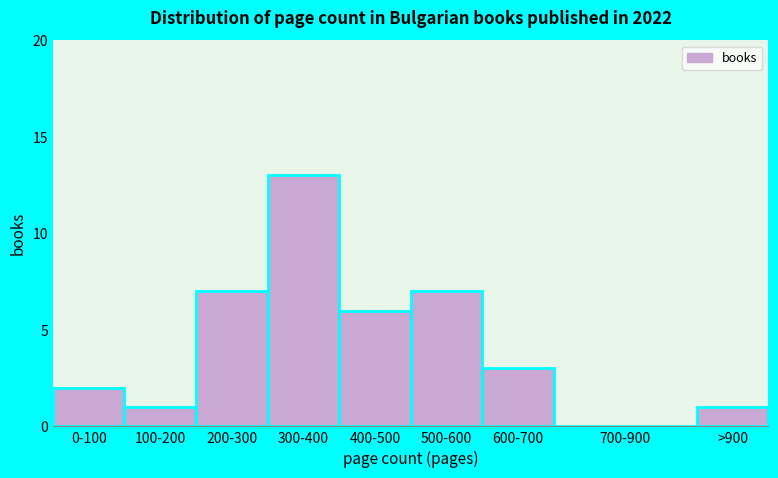

Reading right to left, extract all data points from this chart.

>900=1	700-900=0	600-700=3	500-600=7	400-500=6	300-400=13	200-300=7	100-200=1	0-100=2